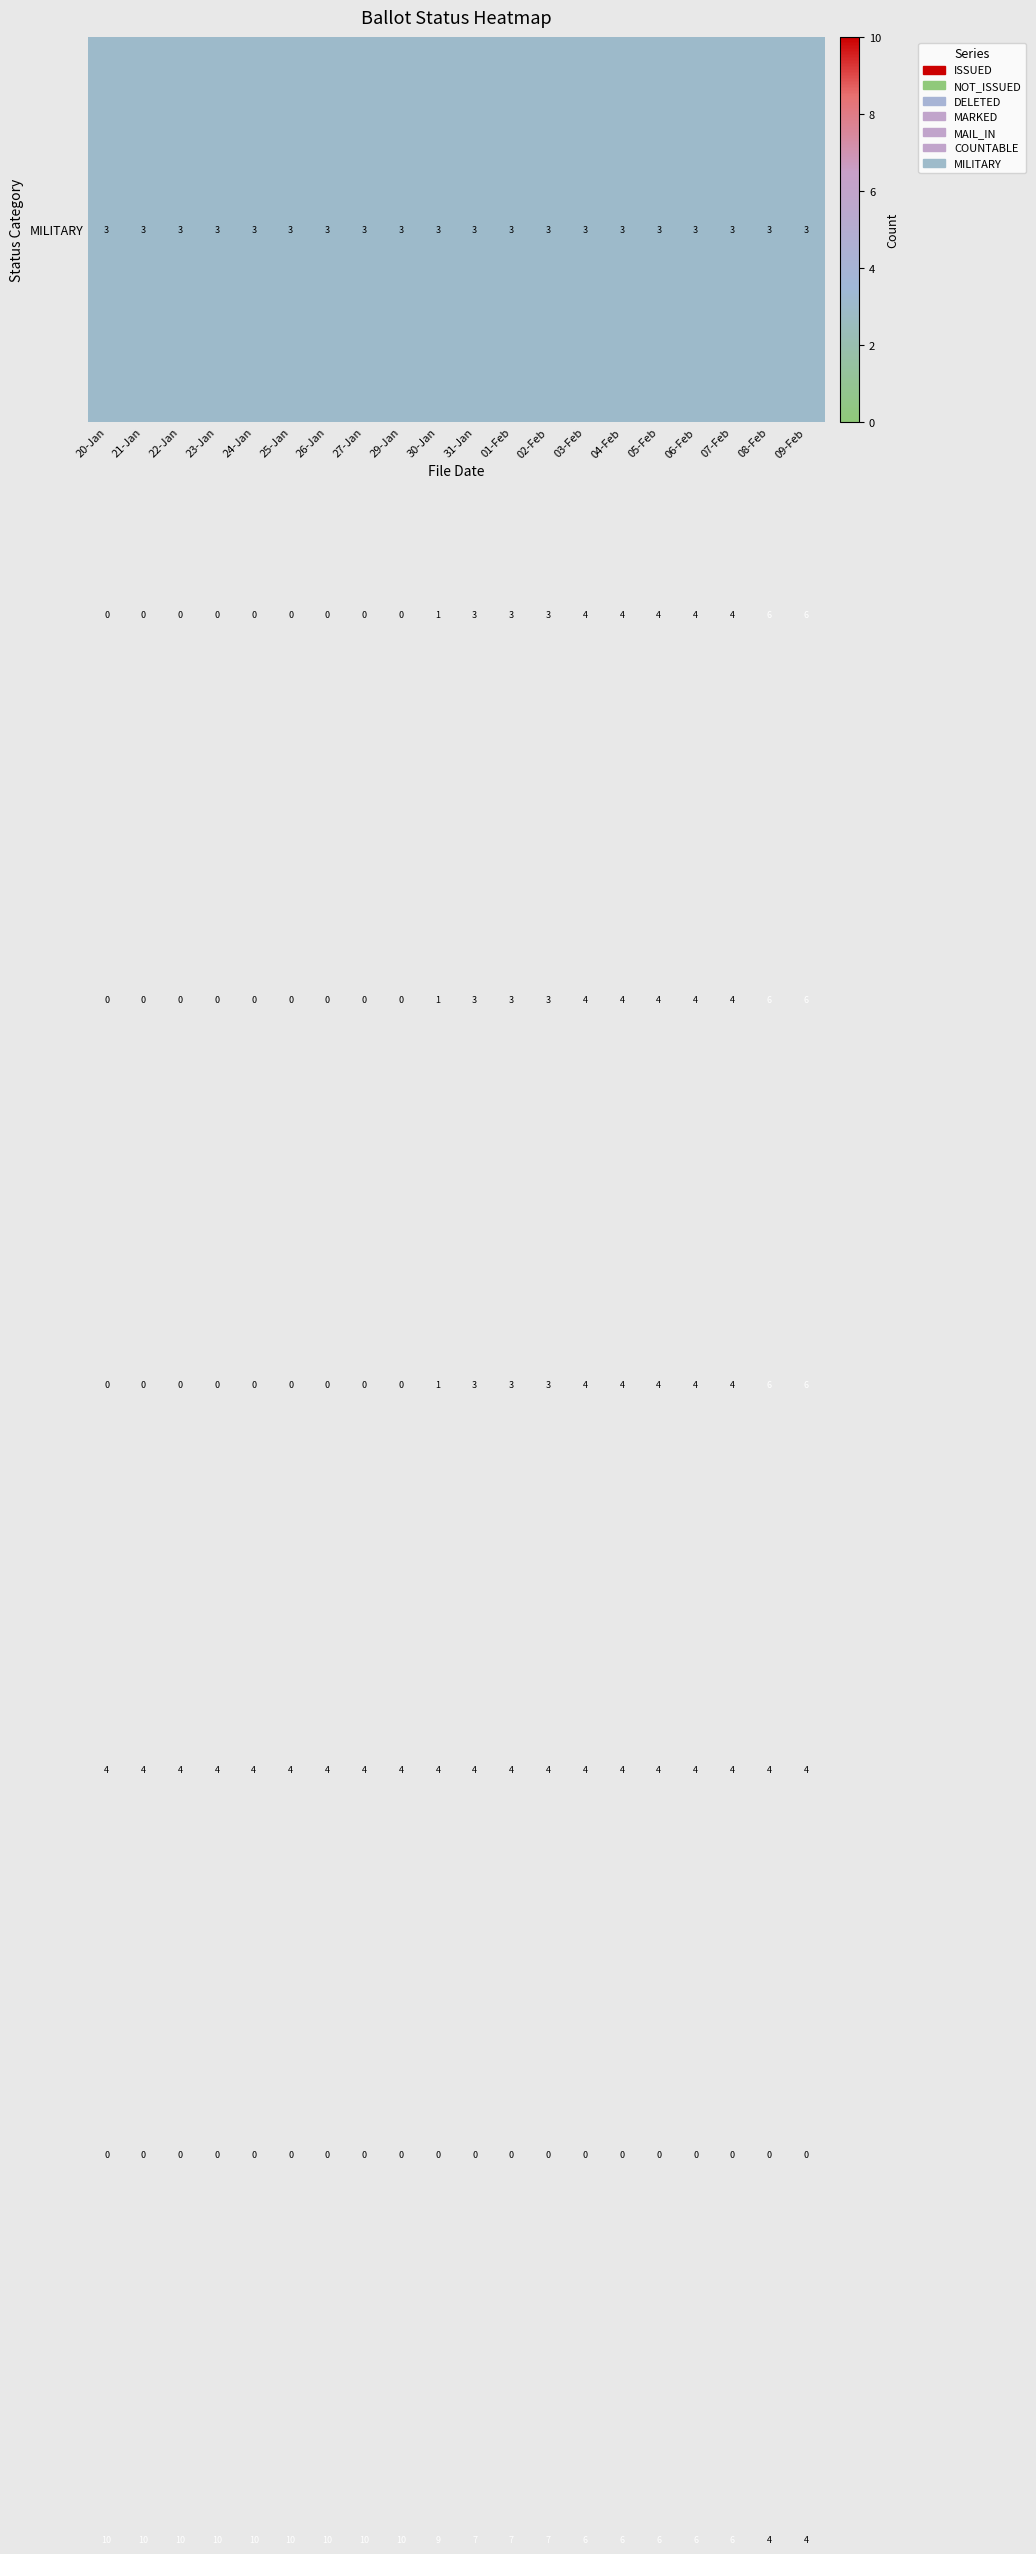

What is the greatest value displayed?

10